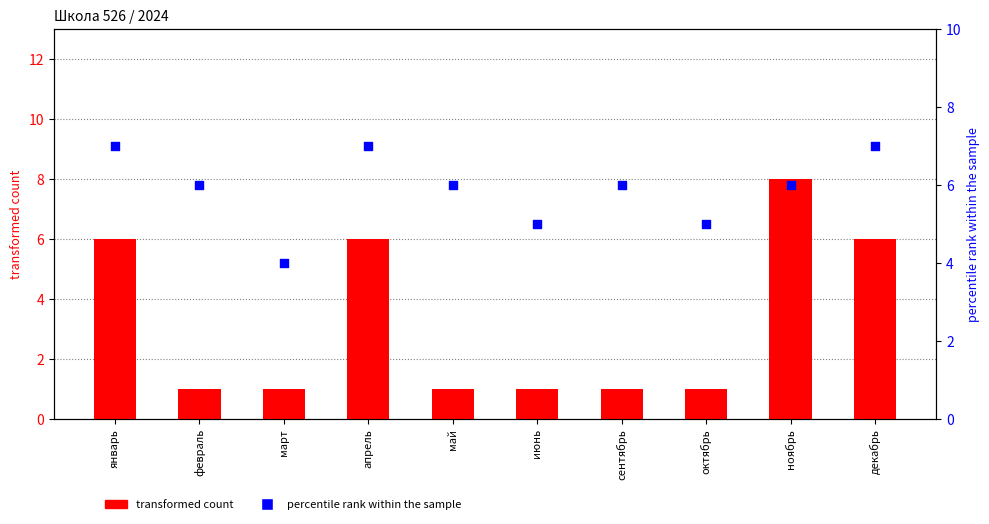

At which category is the sum across all series the highest?

ноябрь